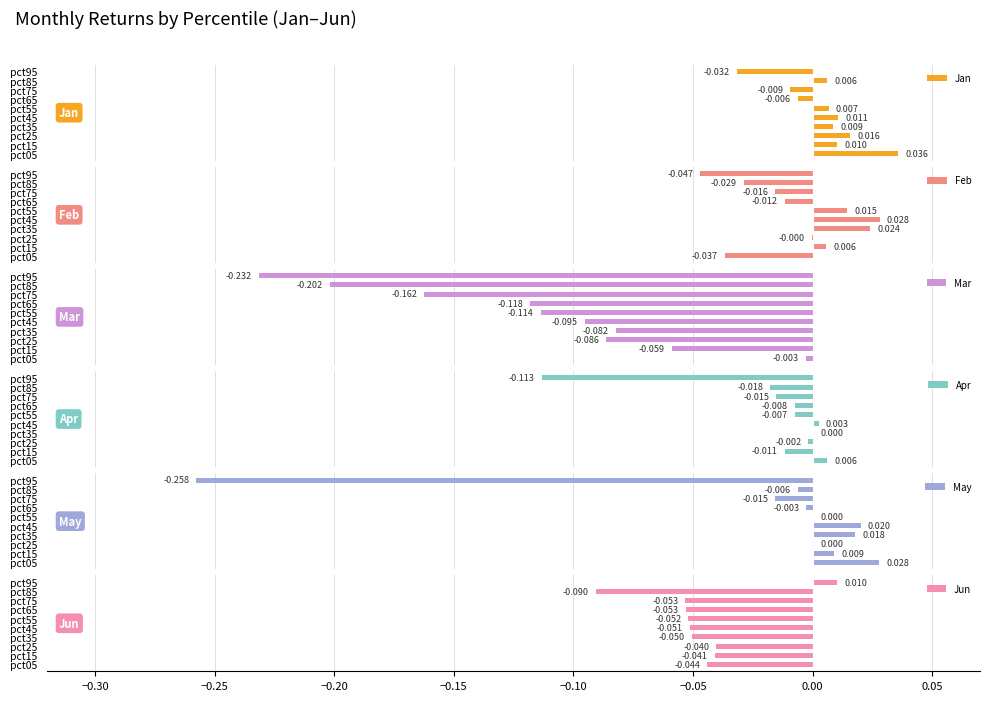

How many values in Jun are below zero?

9